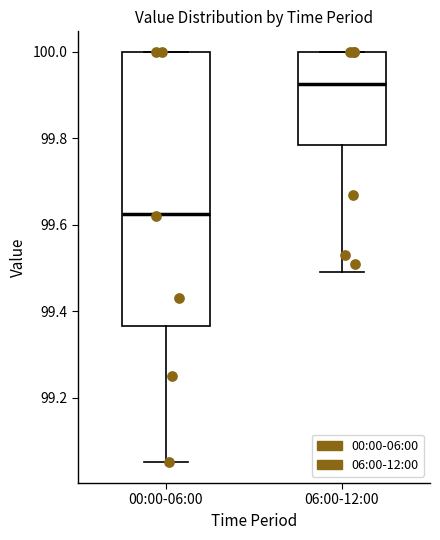

Comparing the boxes themselves (not the whiskers), which one is the tallest?

00:00-06:00